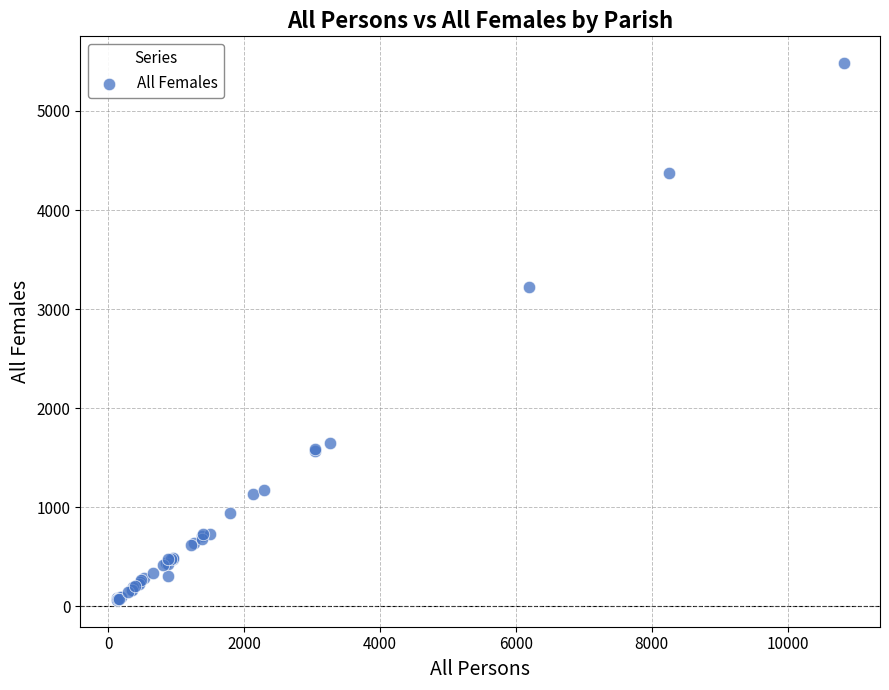

What Y value in the scatter plot is closest to 2773?

3220